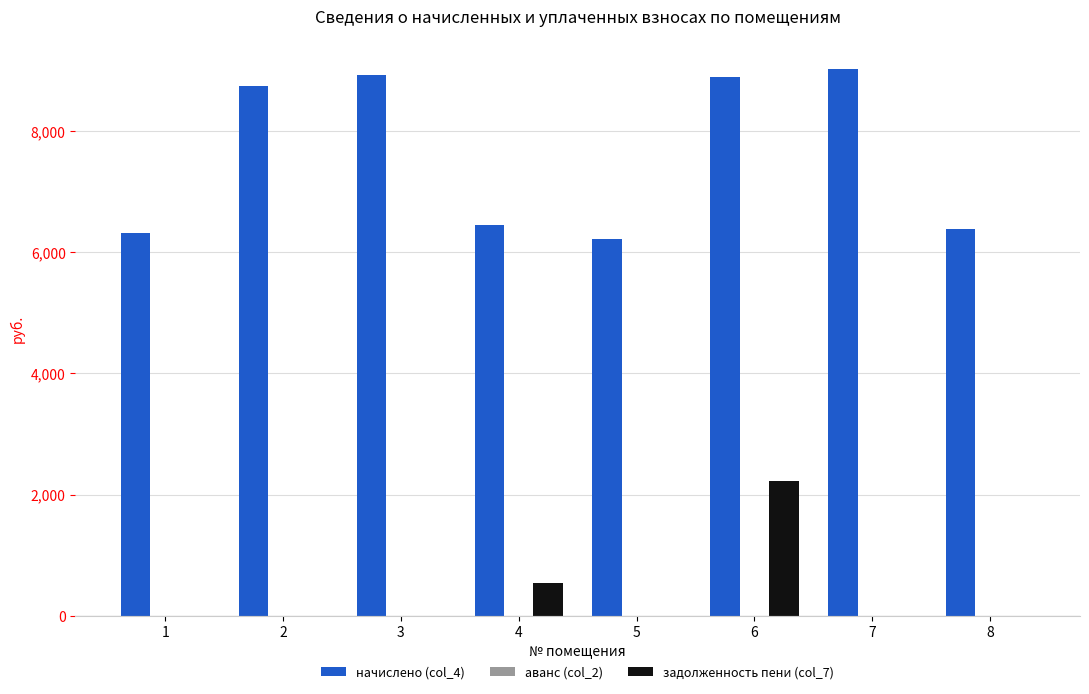

How many groups of bars are there?

8